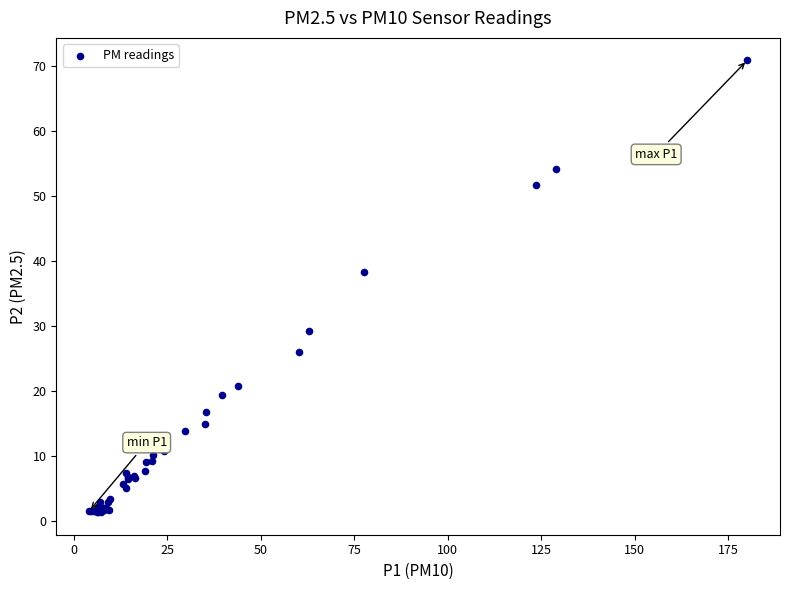

What Y value in the scatter plot is closest to 36?

38.3